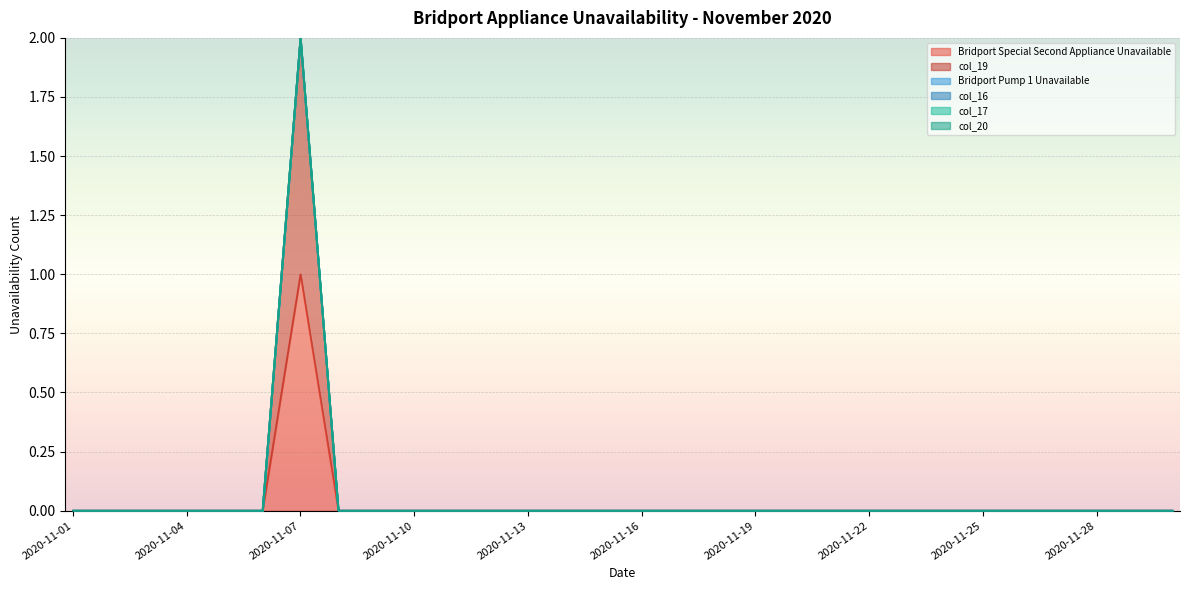

Which series changed the most between 2020-11-04 and 2020-11-23?

Bridport Special Second Appliance Unavailable